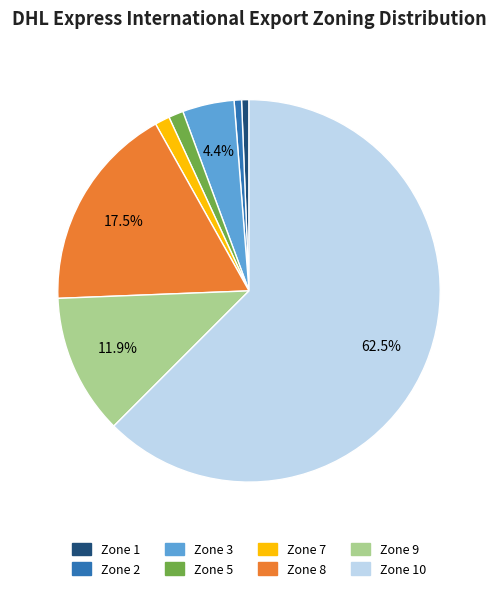

How many segments does this pie chart have?

8